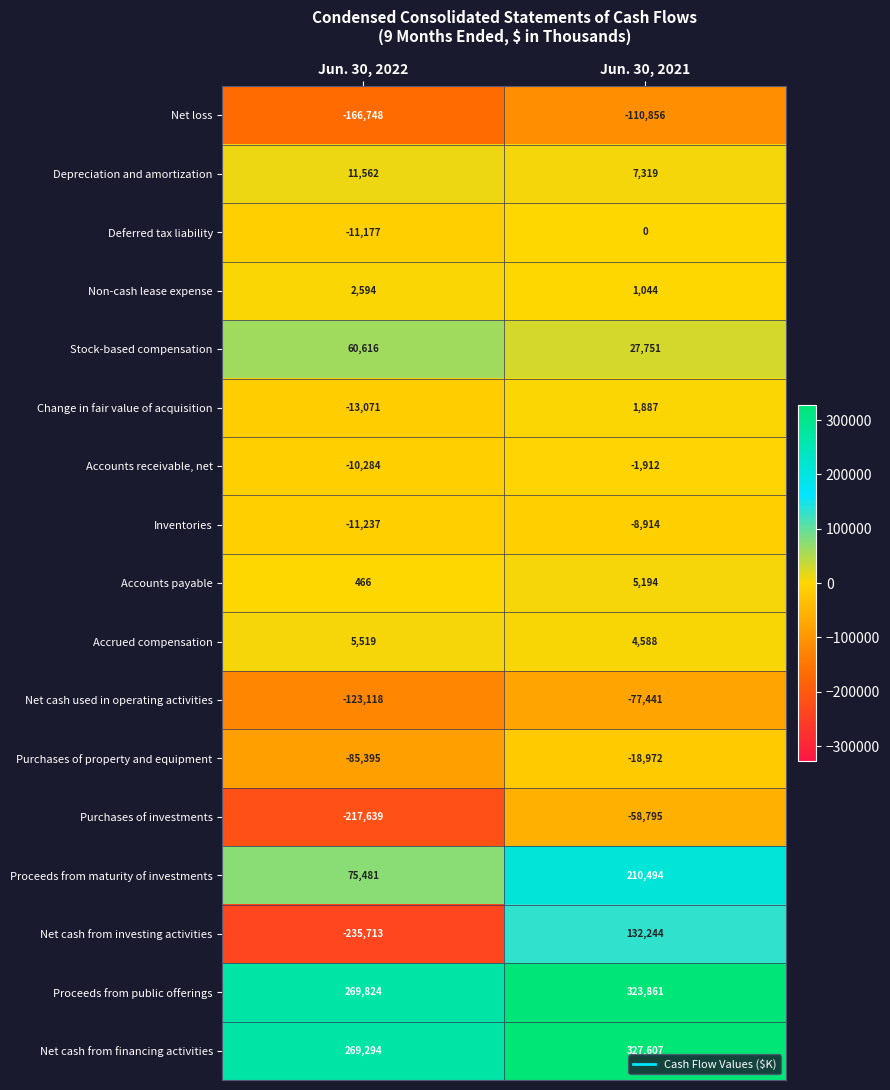

Read the Net cash from investing activities value at Jun. 30, 2022.

-235713